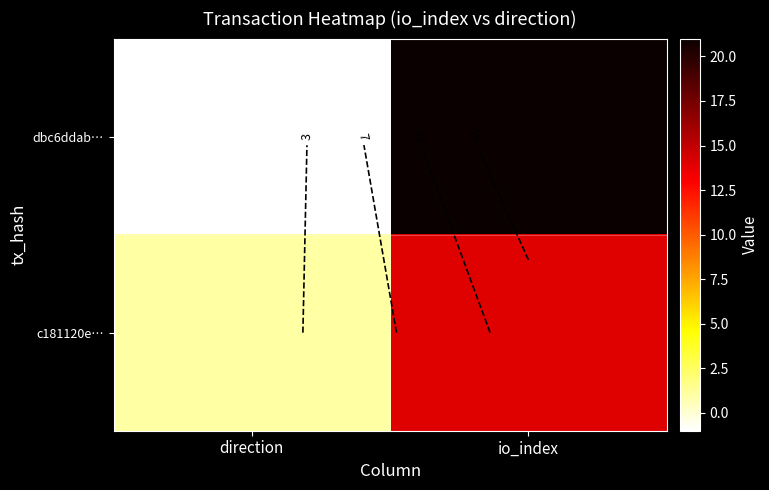

Between direction and io_index, which series saw the biggest shift?

dbc6ddab…